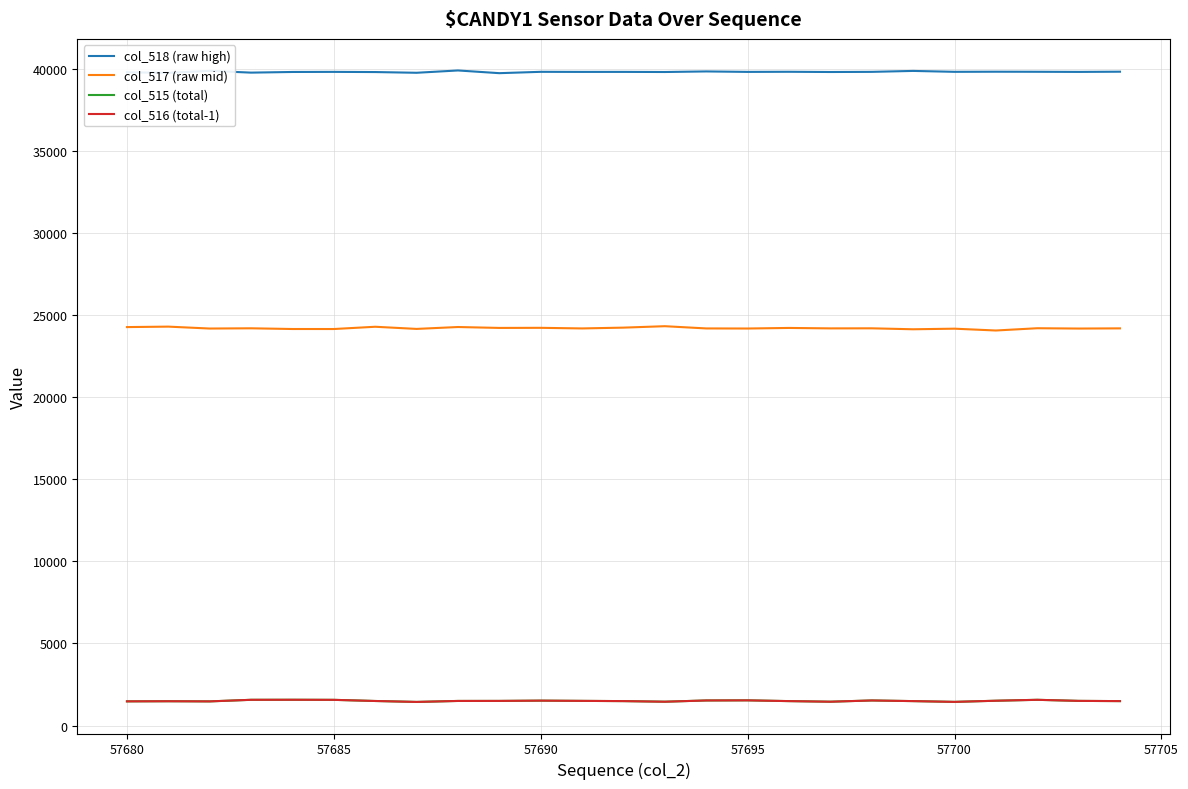

What is the difference between the maximum and minimum values in the col_515 (total) series?

132